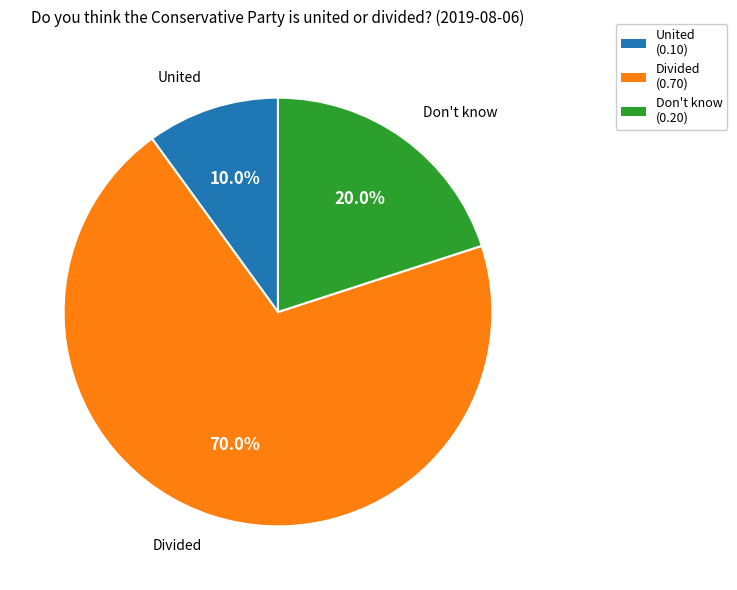

Rank the categories by value from highest to lowest.

Divided, Don't know, United